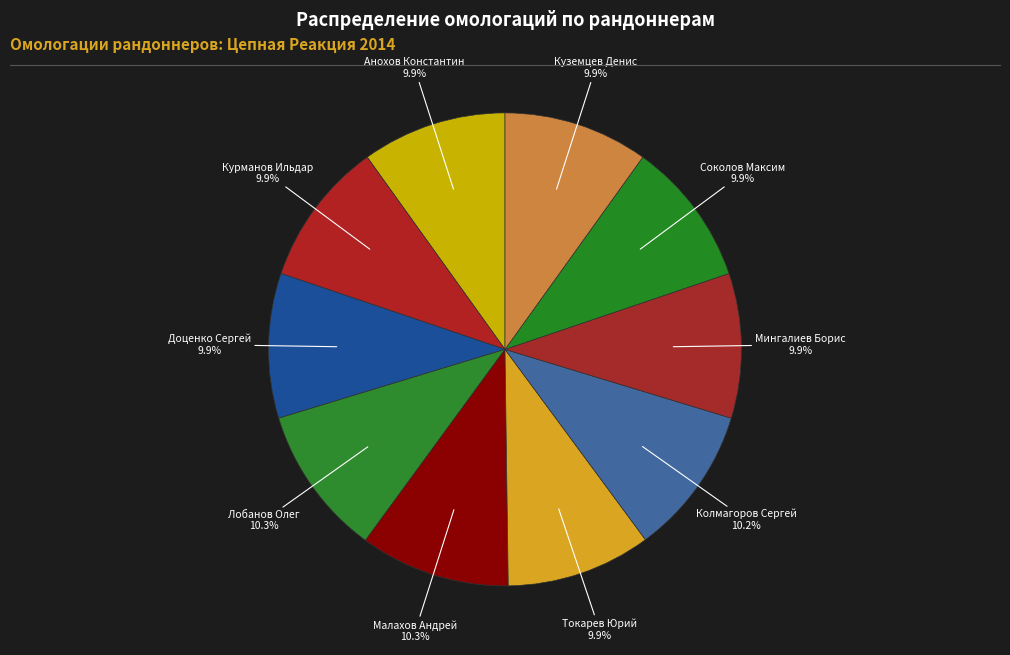

How many segments does this pie chart have?

10